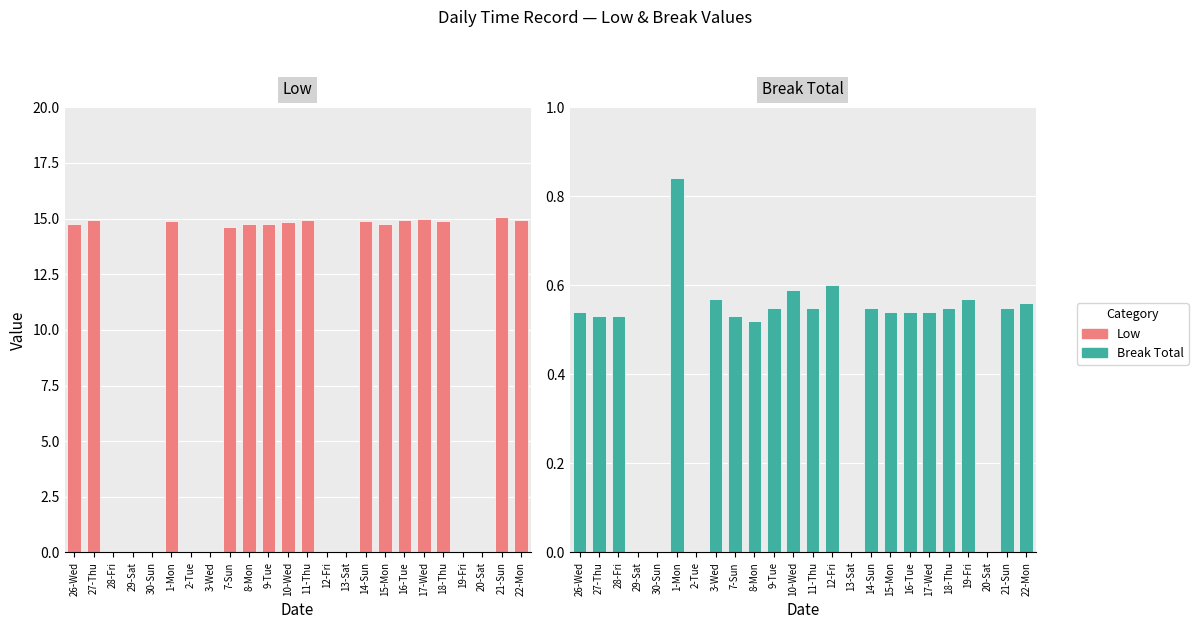

How many categories are shown in the chart?

24